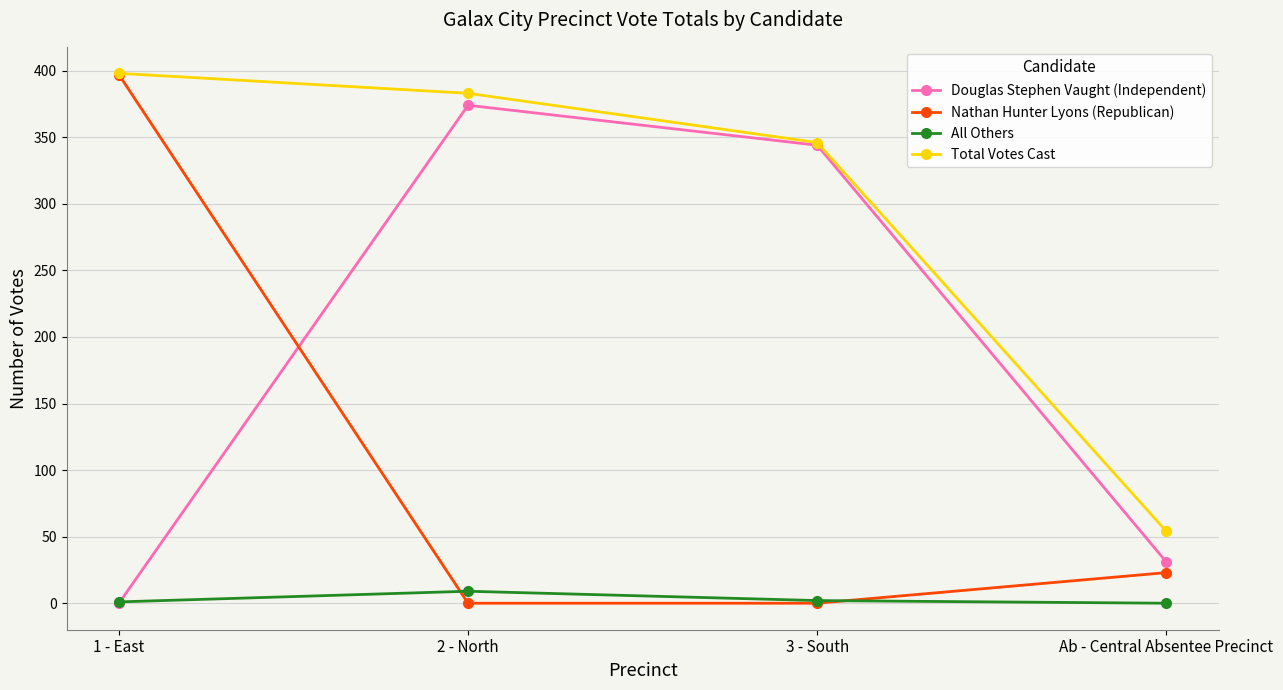

What is the sum of all Douglas Stephen Vaught (Independent) values?

749